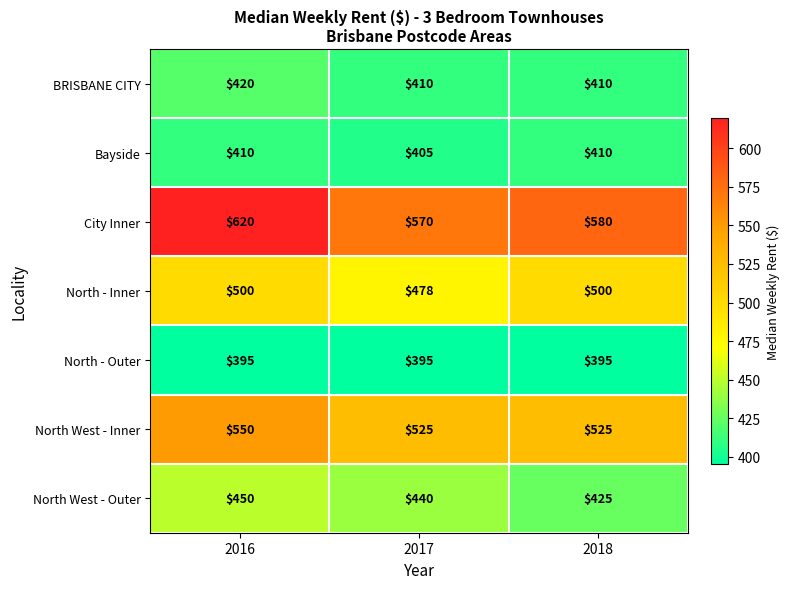

Which series has the largest total across all categories?

City Inner